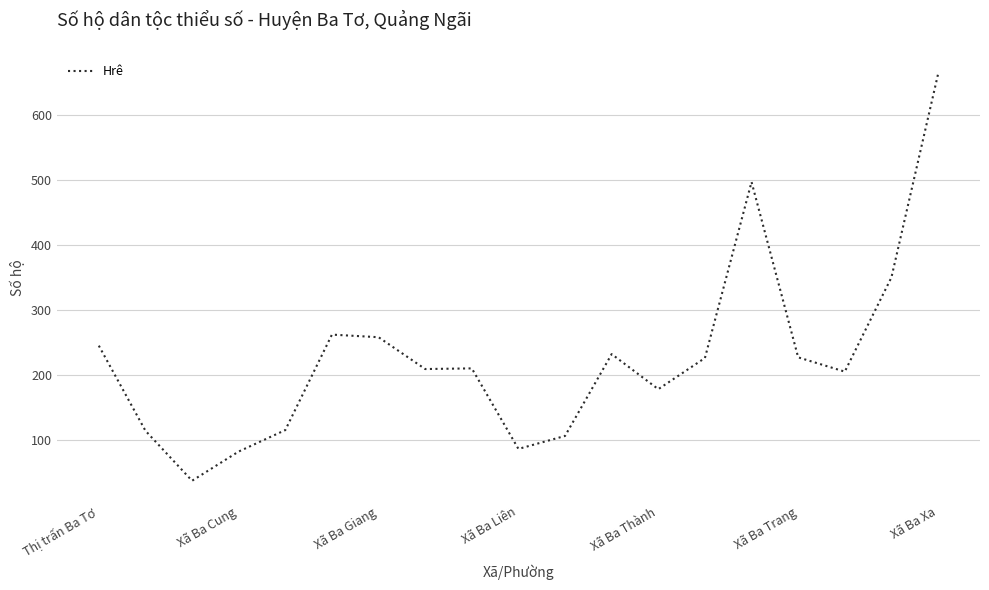

What is the maximum value shown in the chart?

663